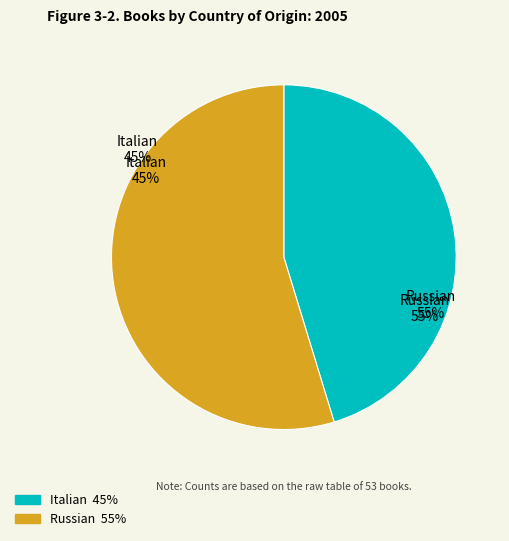

Is Italian the majority of the pie?

No